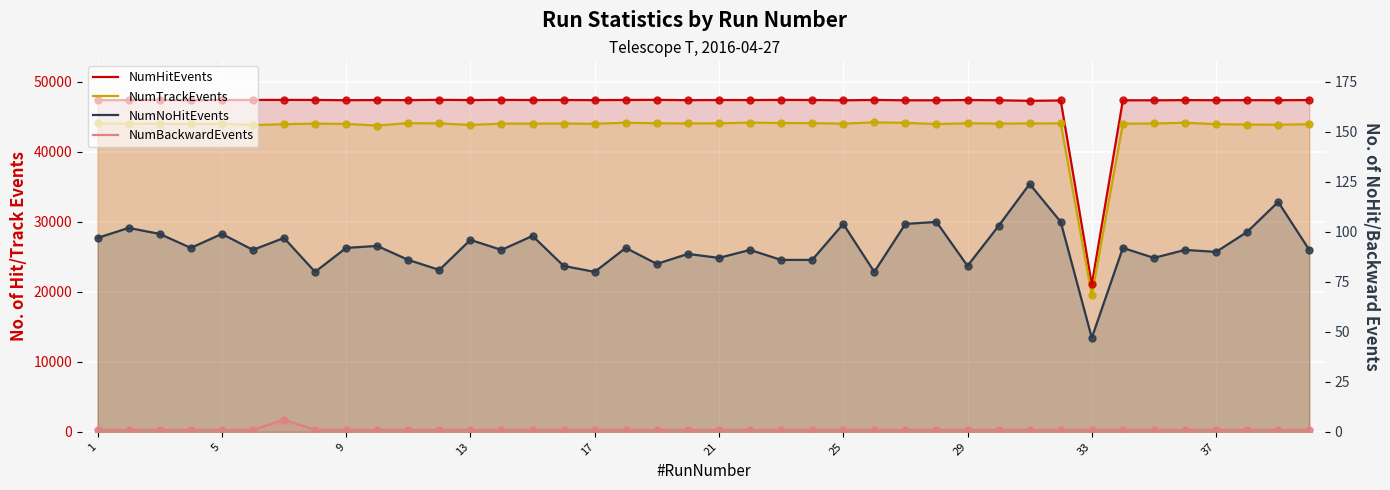

What are all the series names shown in the legend?

NumHitEvents, NumTrackEvents, NumNoHitEvents, NumBackwardEvents